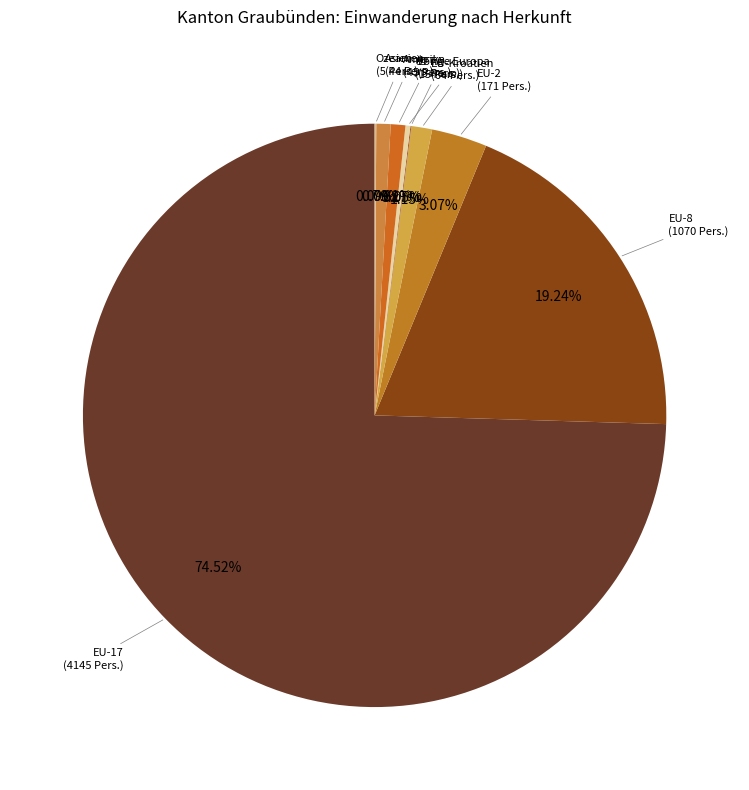

Which category has the biggest portion of the pie?

EU-17